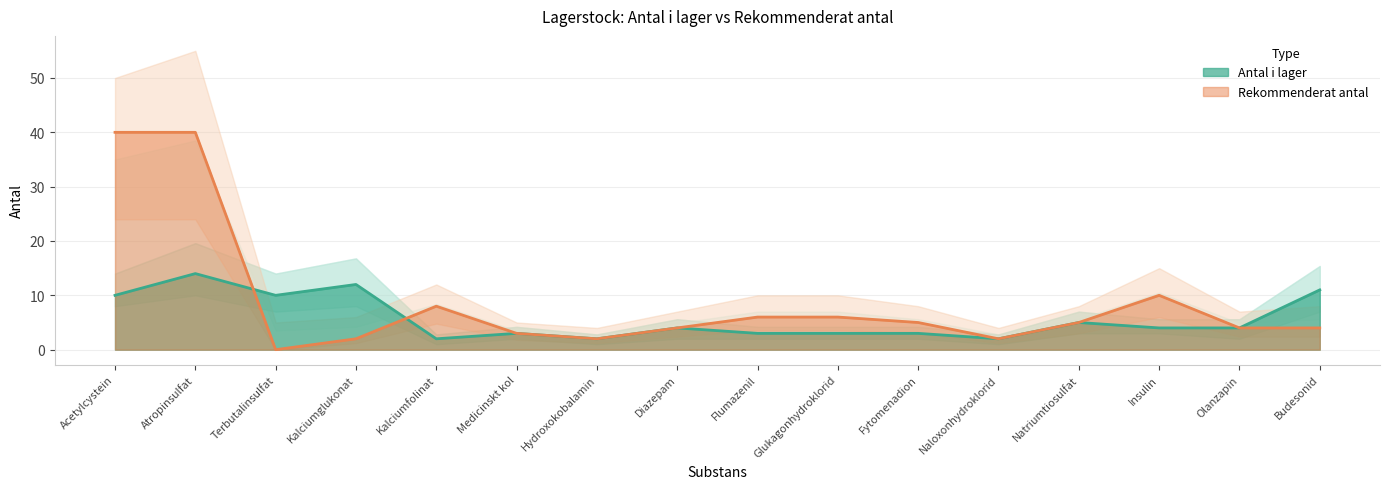

The value of Antal i lager at Terbutalinsulfat is 10. True or false?

True